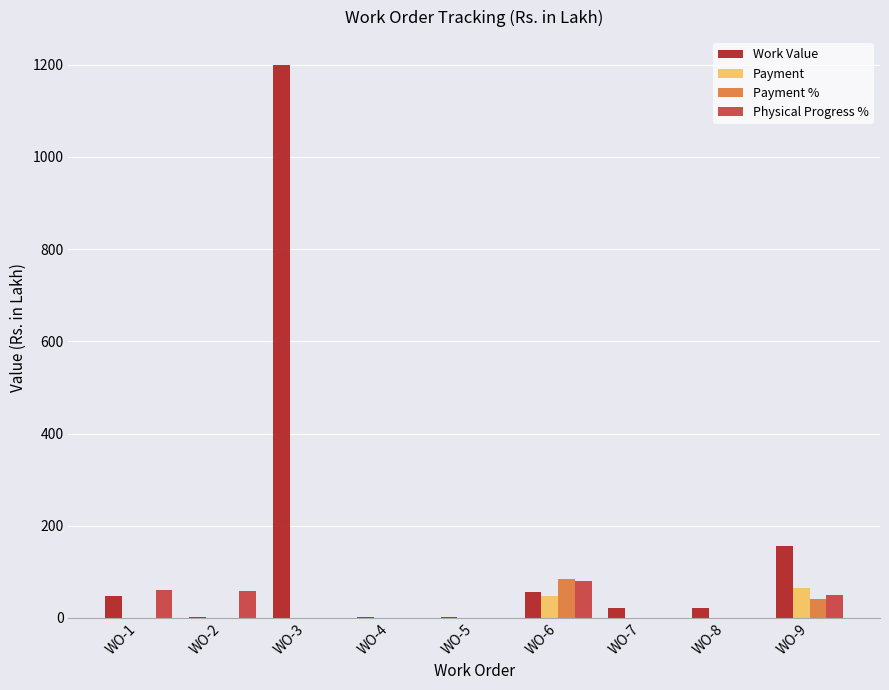

Which series changed the most between WO-3 and WO-5?

Work Value